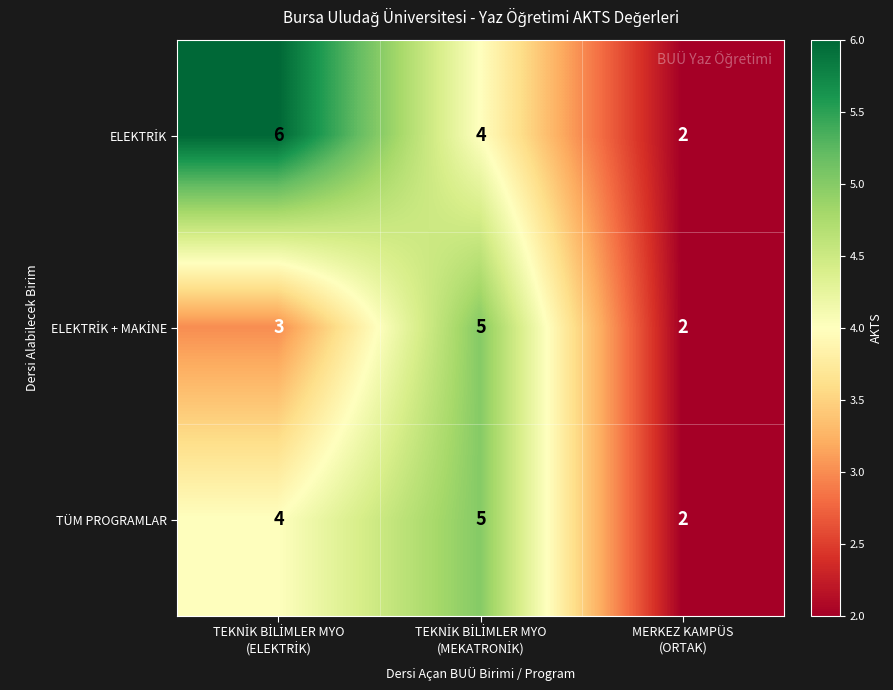

What is the sum of all TÜM PROGRAMLAR values?

11